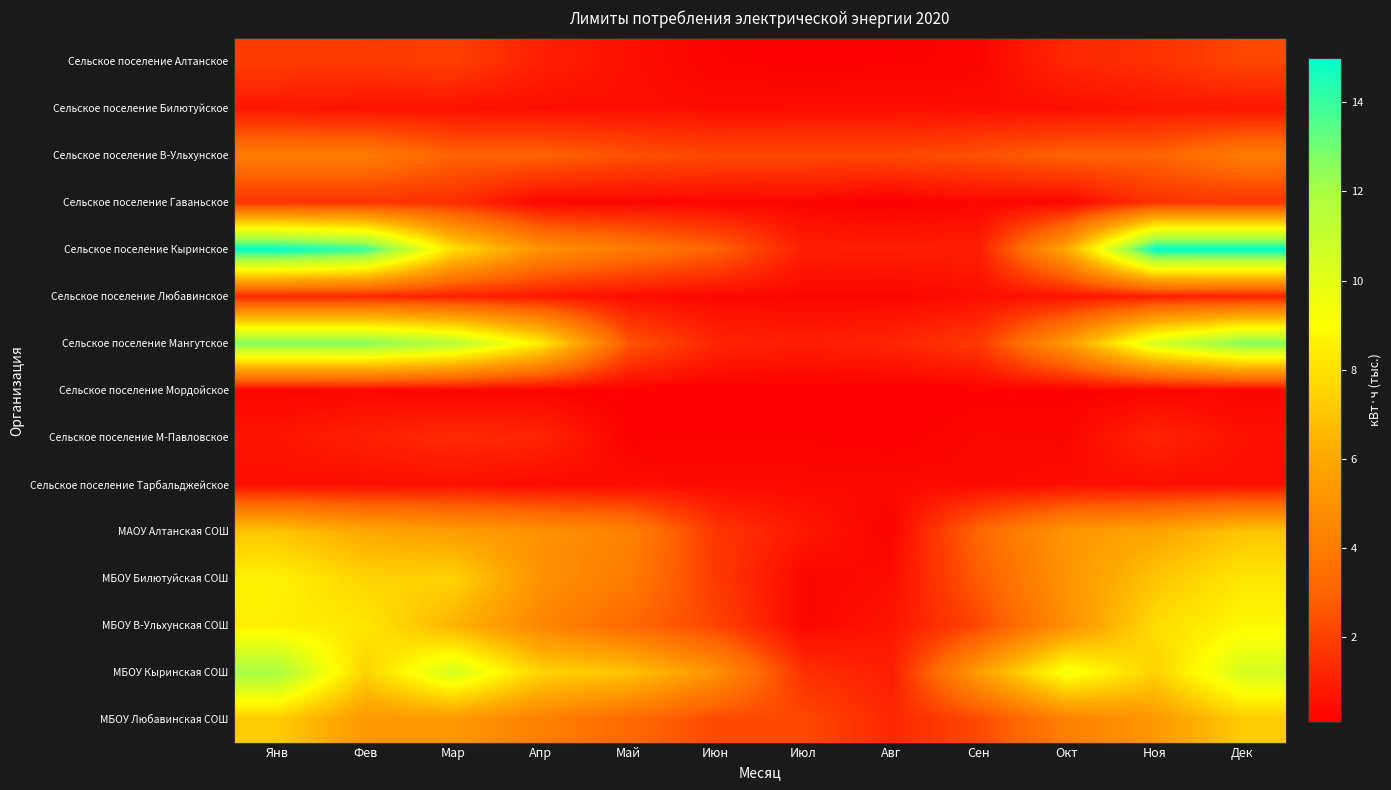

Which has a higher value, Окт or Мар?

Мар